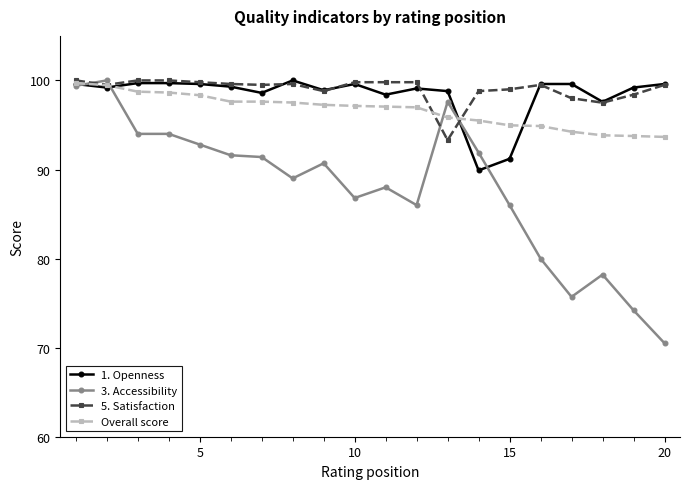

What are all the series names shown in the legend?

1. Openness, 3. Accessibility, 5. Satisfaction, Overall score